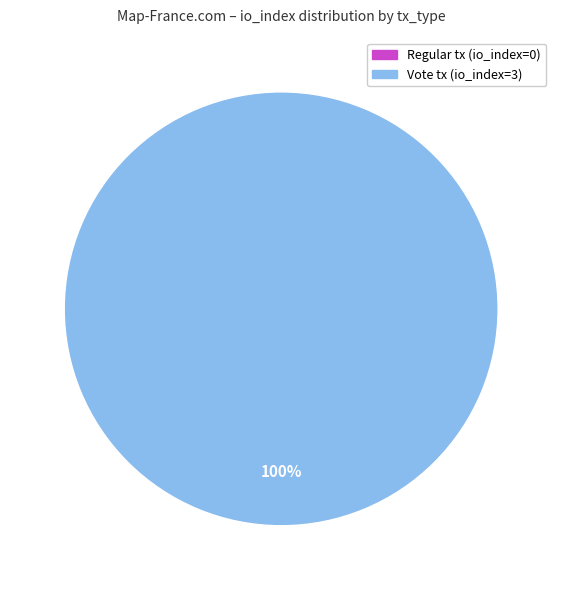

How many slices are in this pie chart?

2